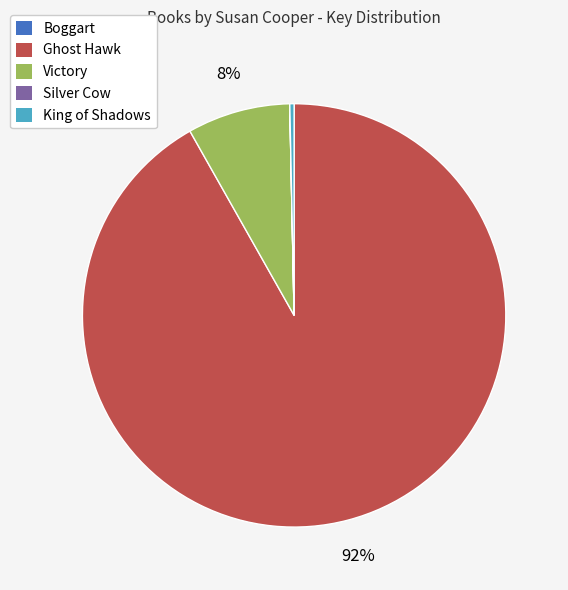

Is it true that Victory is 16% of the pie?

False